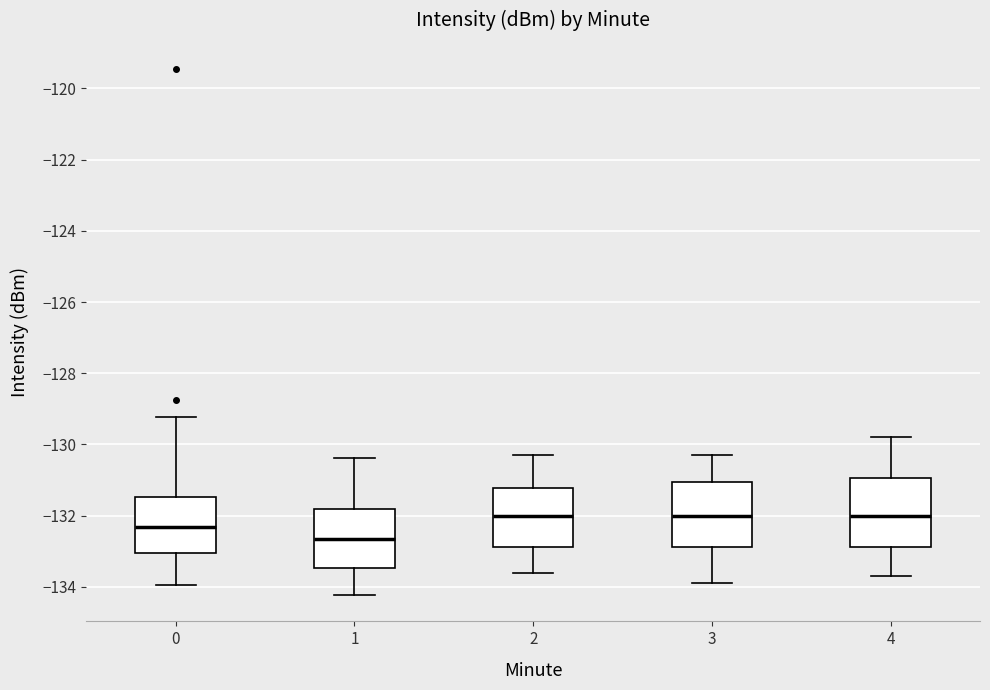

Where does the lower whisker of the box at x = 2 end on the y-axis? The values are not printed on the chart, so give them approximately, as read against the axis.

-133.6